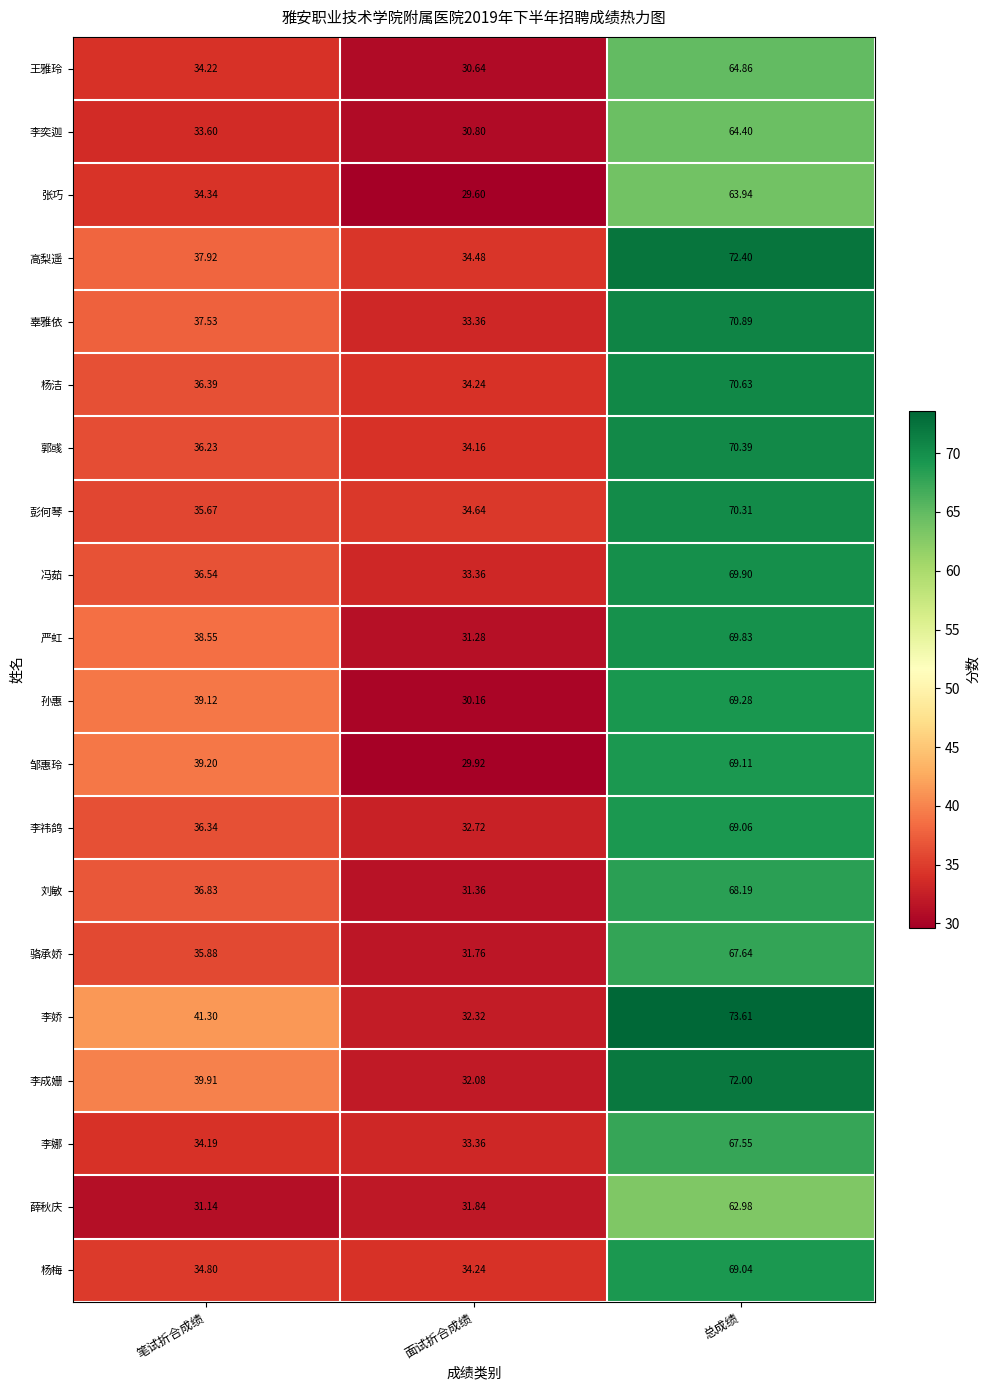

Which series has the largest range (max minus min)?

李娇